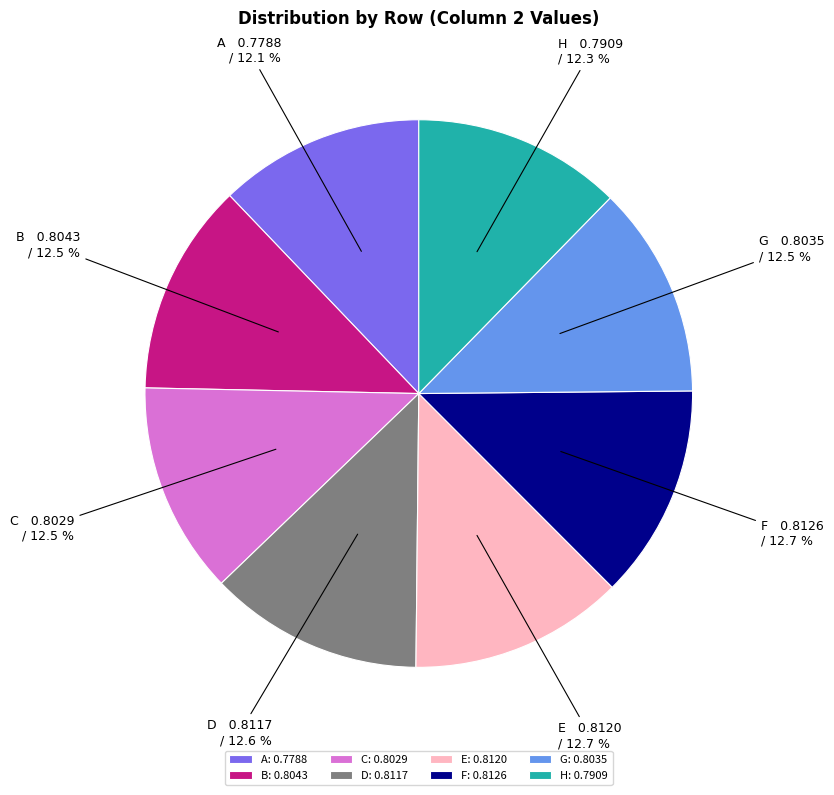

Is it true that E is 22% of the pie?

False